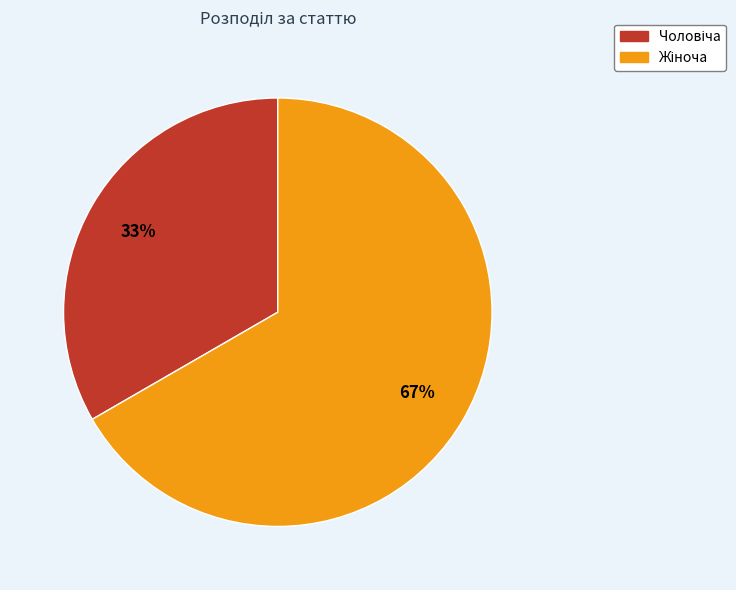

To the nearest percent, what is the average slice percentage?

50%